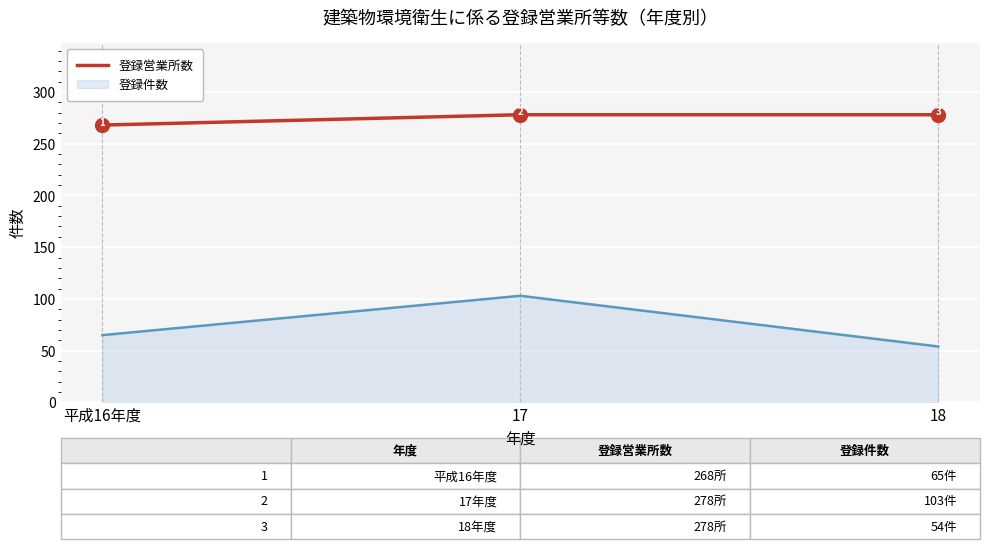

At 17, list the series in order from smallest to largest.

登録件数, 登録営業所数